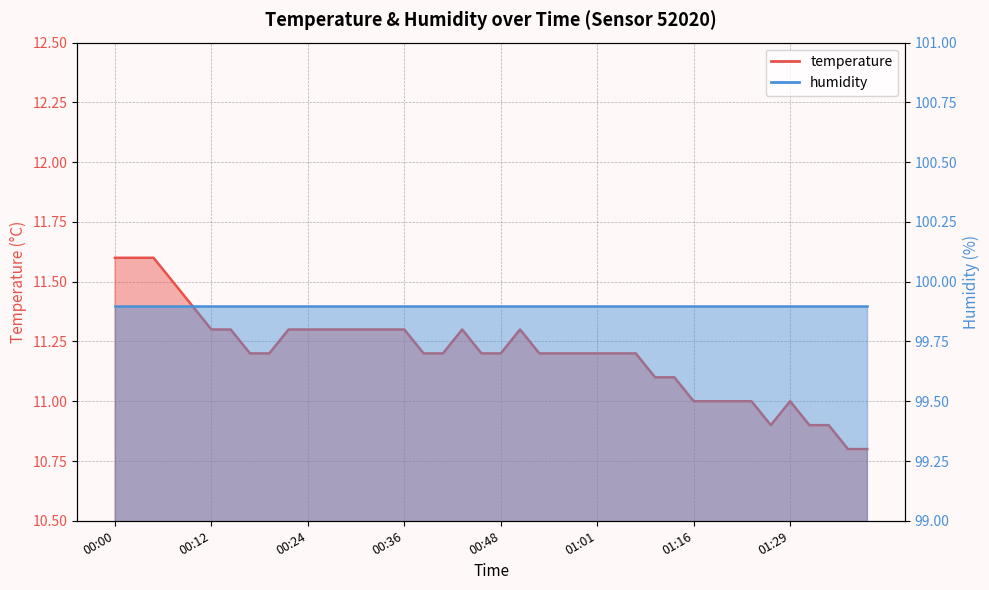

The chart shows a value of 11.5 at 00:07. True or false?

True